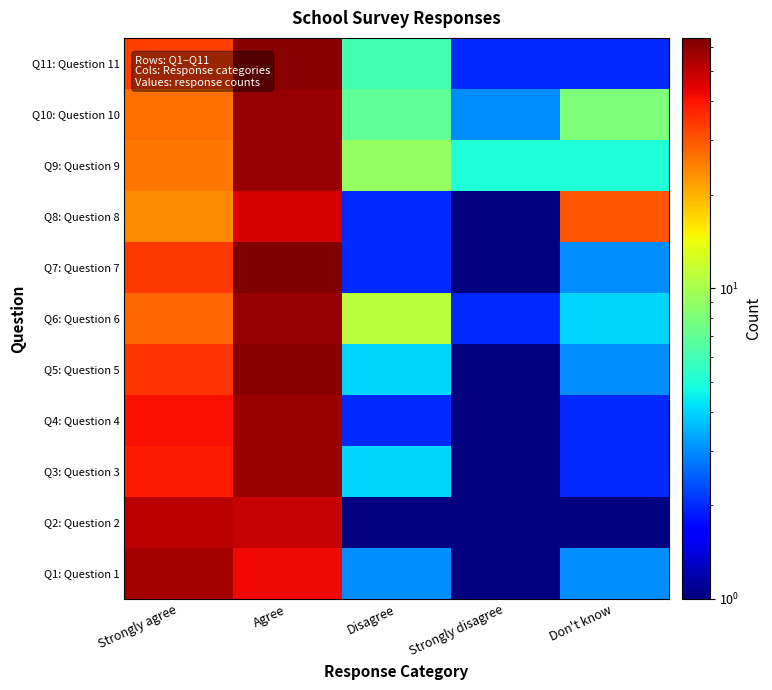

At which category is the sum across all series the highest?

Agree